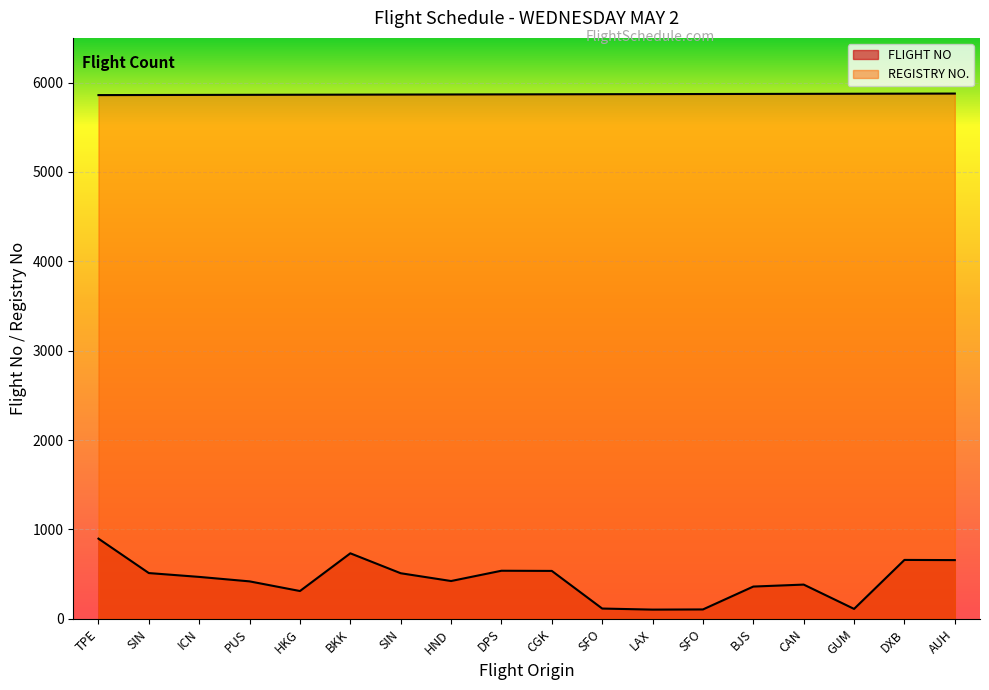

The value of ORIGIN_CODE at AUH is 5877. True or false?

True